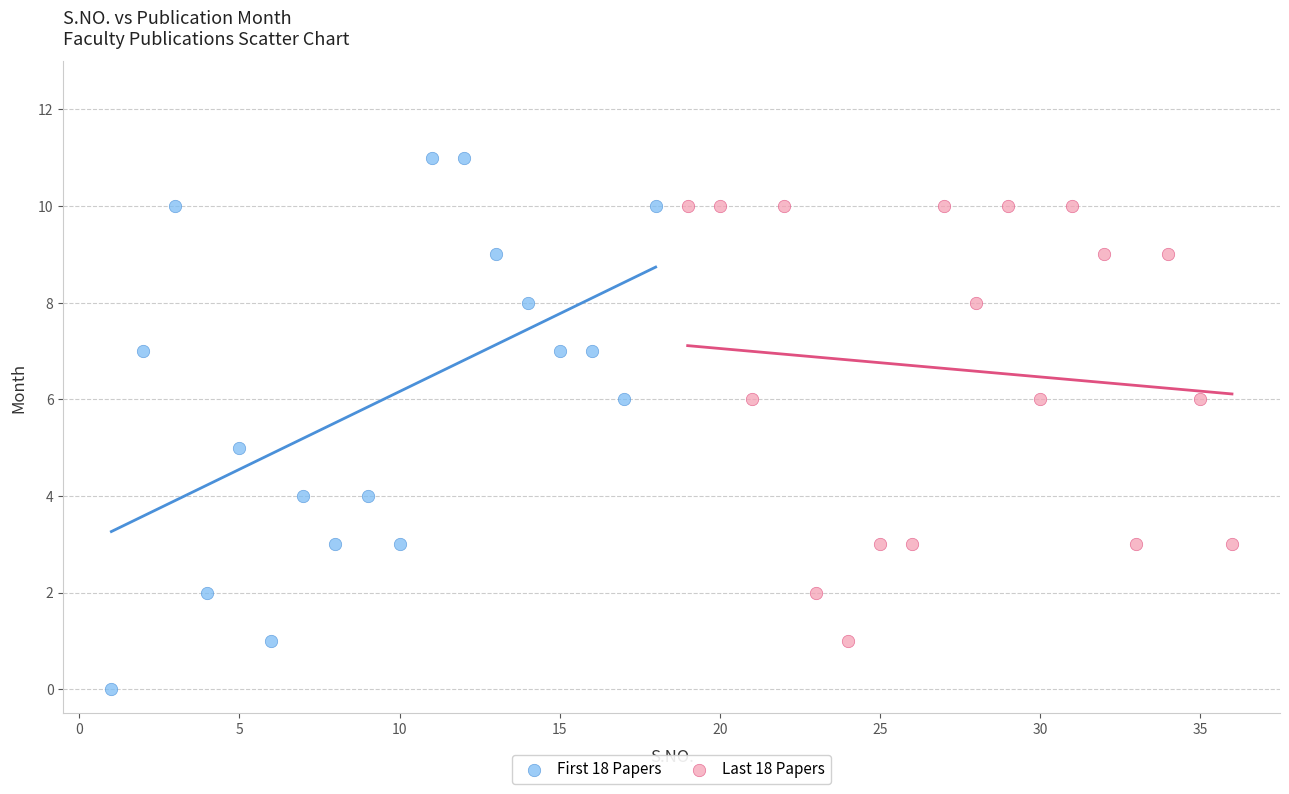

What are all the series names shown in the legend?

First 18 Papers, Last 18 Papers